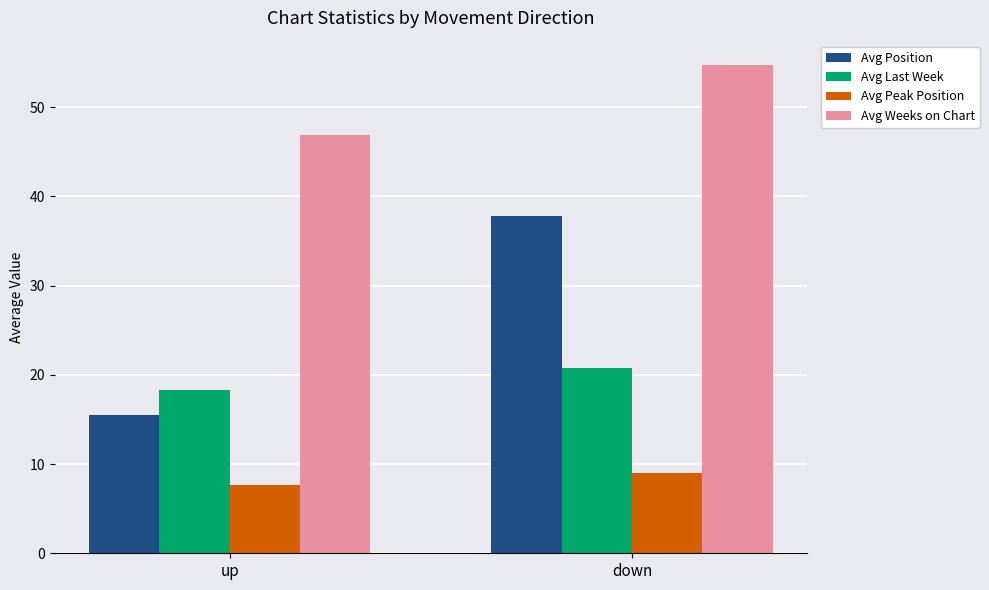

What are all the series names shown in the legend?

Avg Position, Avg Last Week, Avg Peak Position, Avg Weeks on Chart